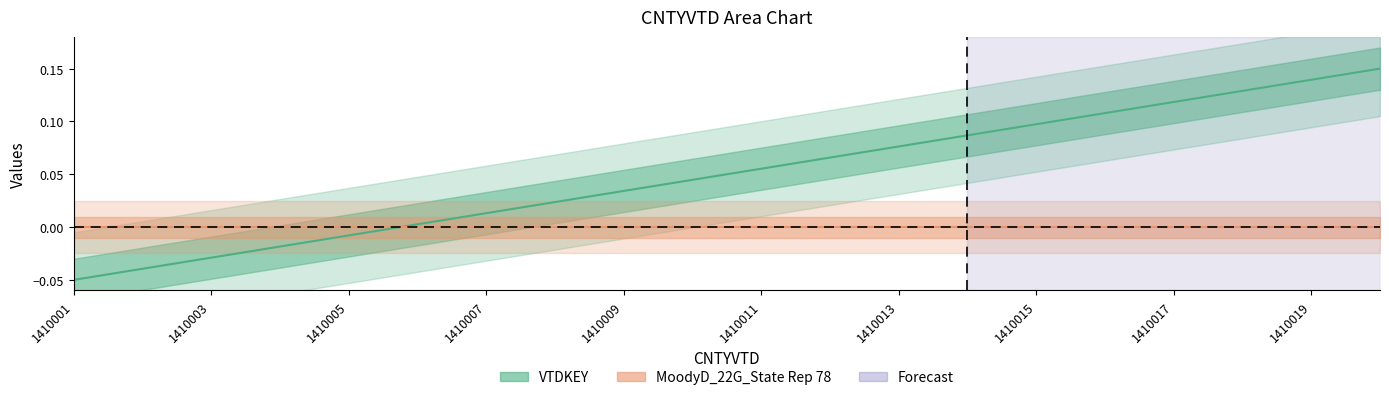

Reading left to right, list all the values displayed in this chart.

1410001=-0.1	1410002=-0.0	1410003=-0.0	1410004=-0.0	1410005=-0.0	1410006=0.0	1410007=0.0	1410008=0.0	1410009=0.0	1410010=0.0	1410011=0.1	1410012=0.1	1410013=0.1	1410014=0.1	1410015=0.1	1410016=0.1	1410017=0.1	1410018=0.1	1410019=0.1	1410020=0.2